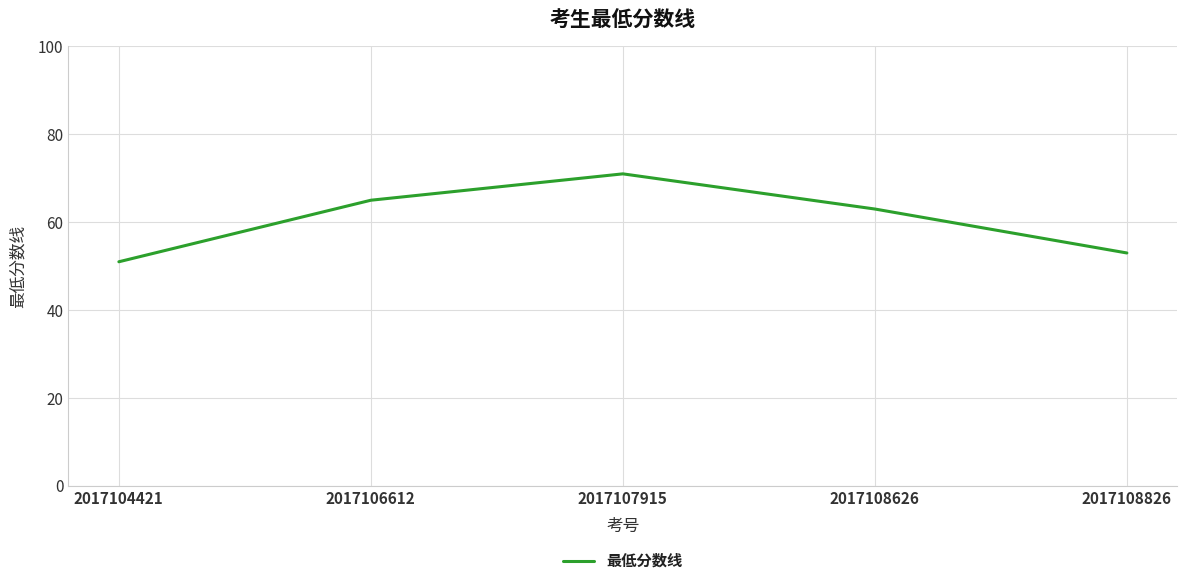

Is this an area chart (filled region under the line)?

No